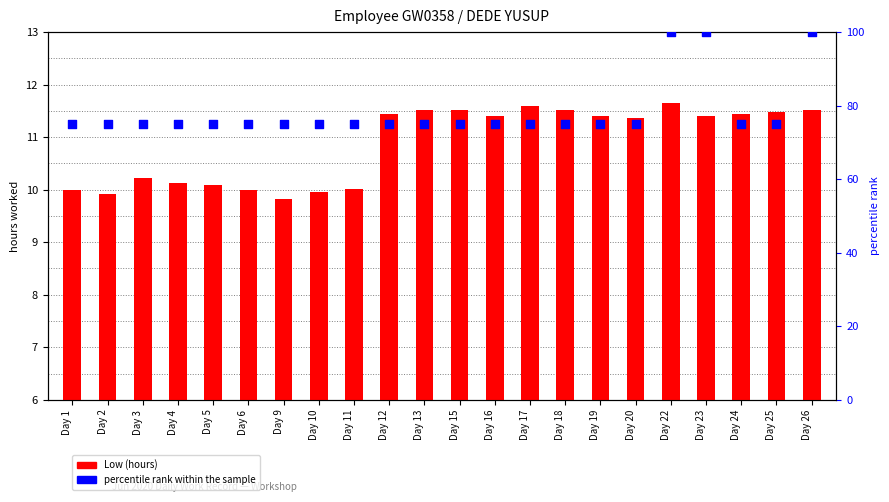

What is the total value across all series at Day 3?

85.2